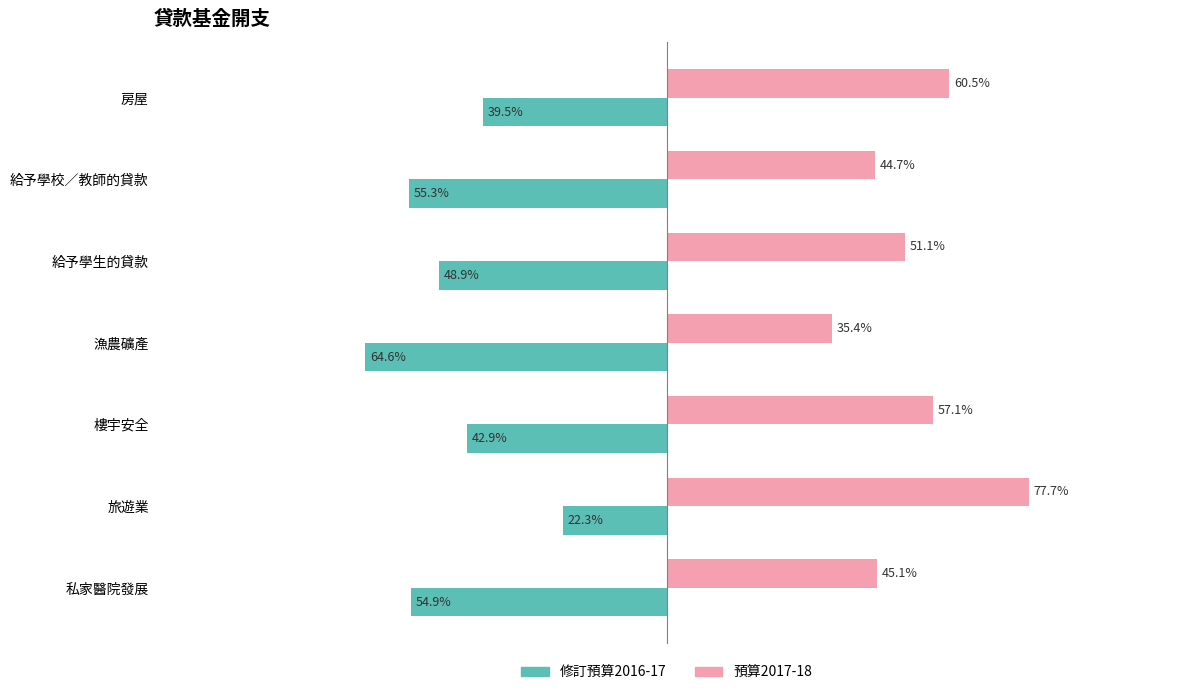

At which label is 預算2017-18 closest to 56?

樓宇安全